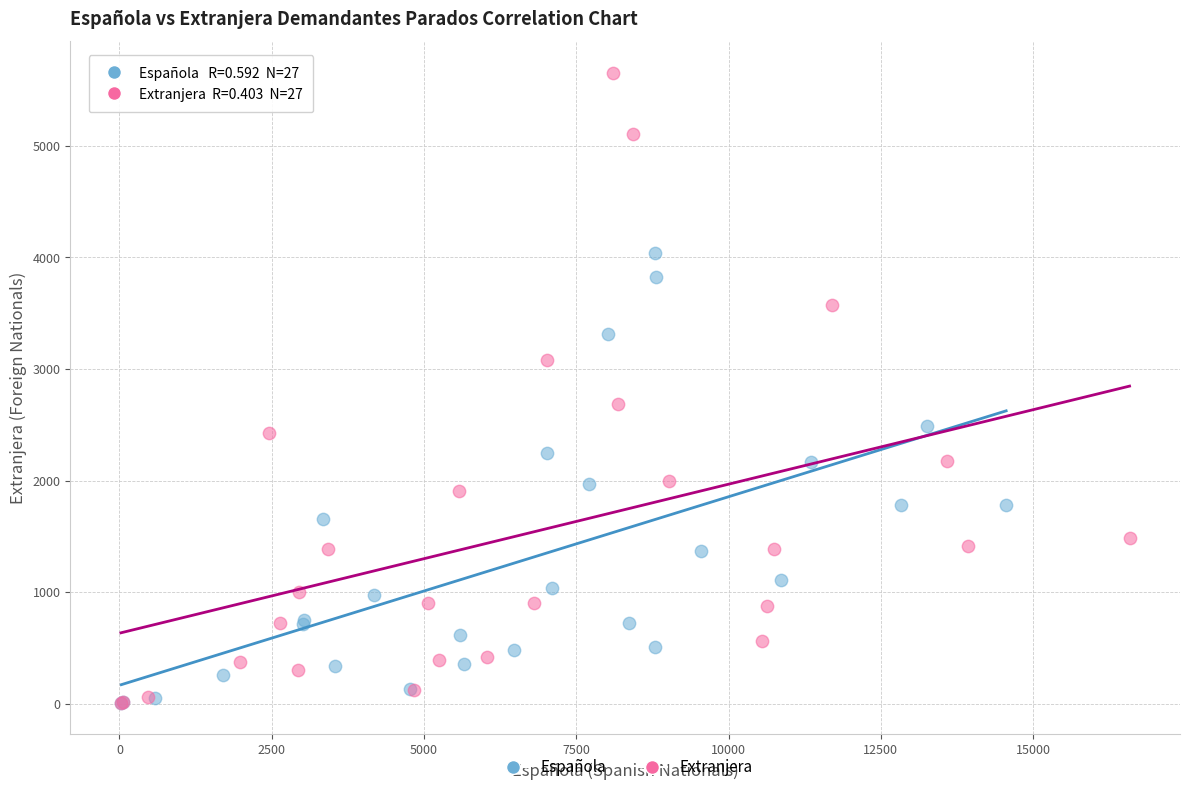

Which series reaches the maximum Y coordinate?

Extranjera